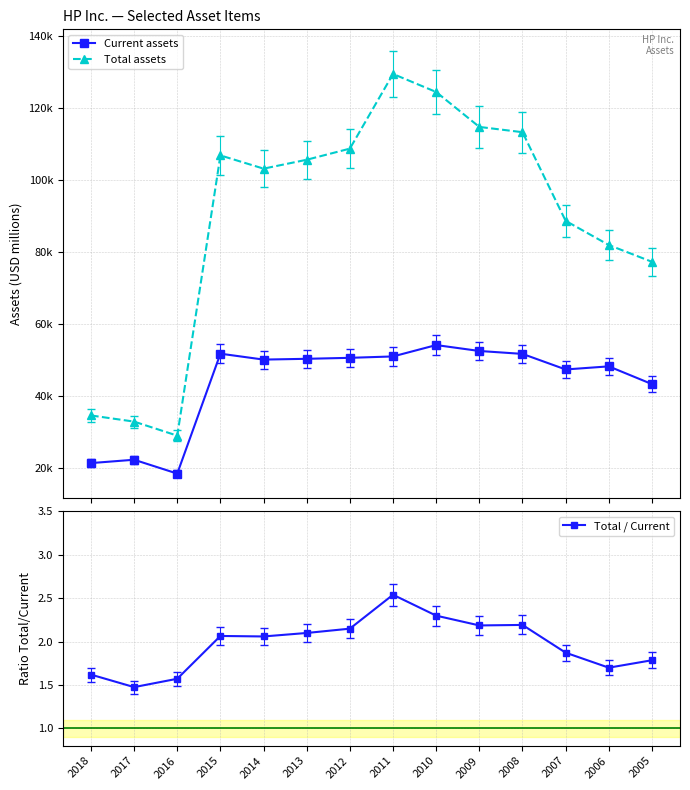

At 2008, list the series in order from largest to smallest.

Total assets, Current assets, Total / Current